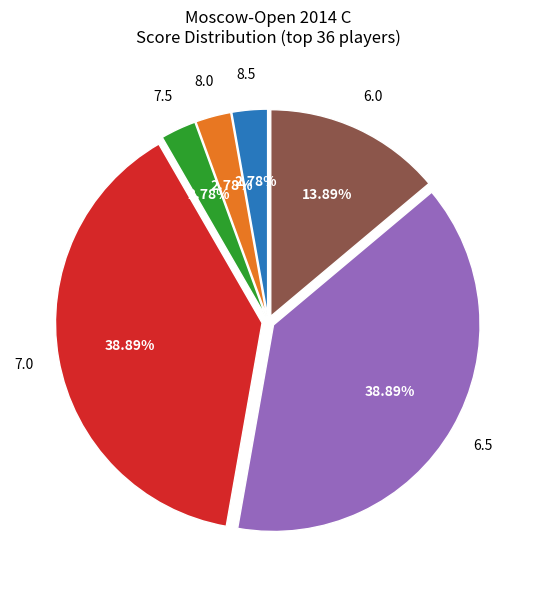

Does any single category account for the majority?

No